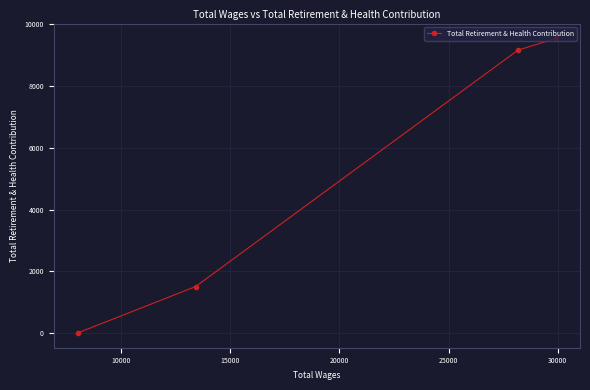

How many lines are shown in the chart?

1